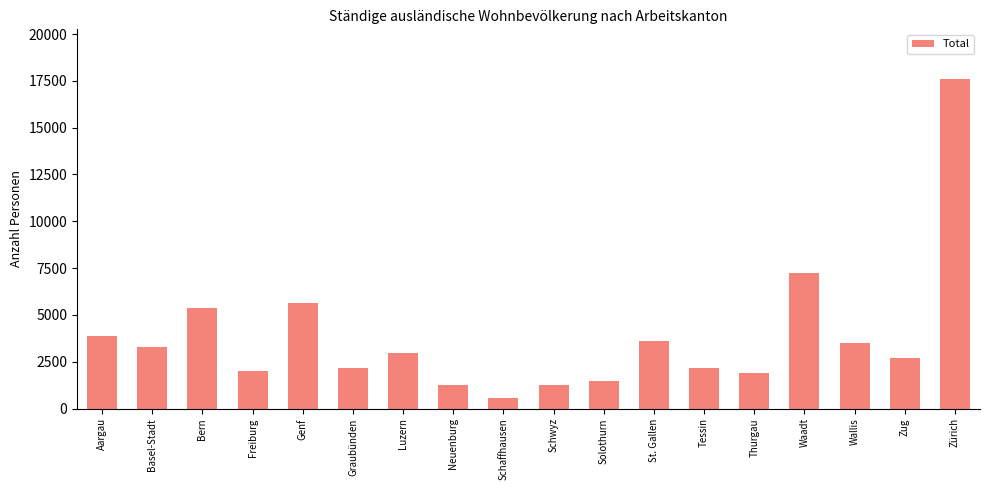

What is the difference between the second highest and minimum values?

6693